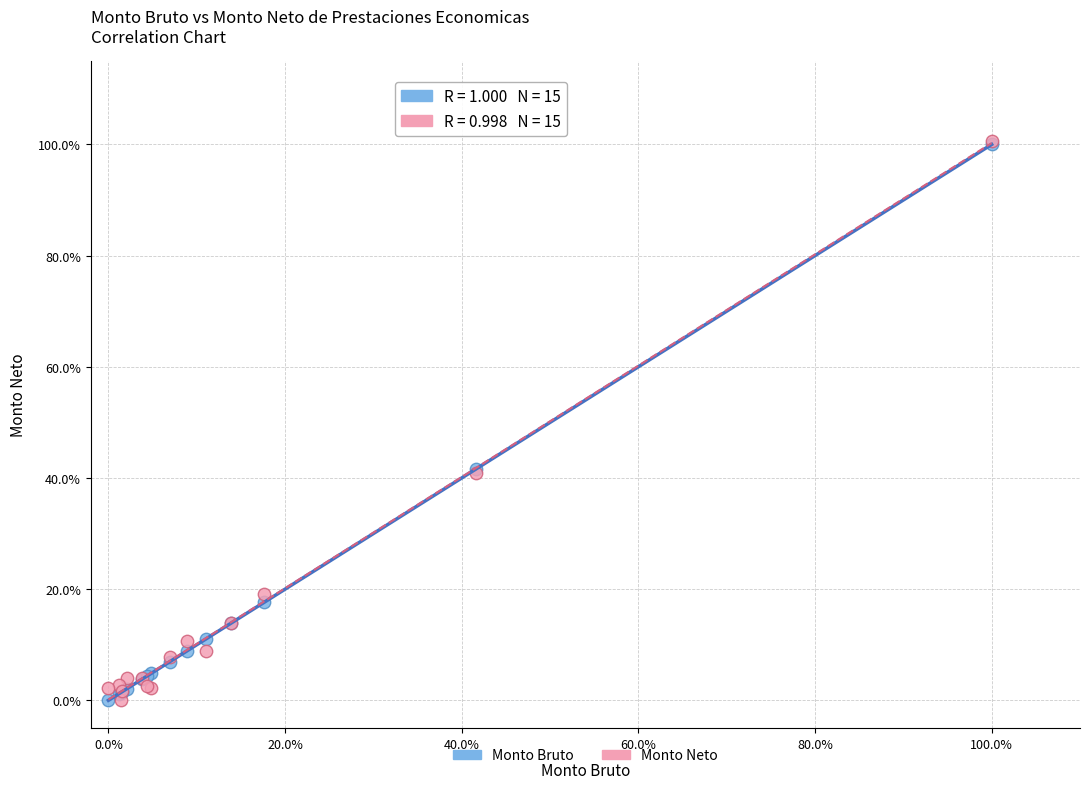

What are all the series names shown in the legend?

Monto Bruto, Monto Neto